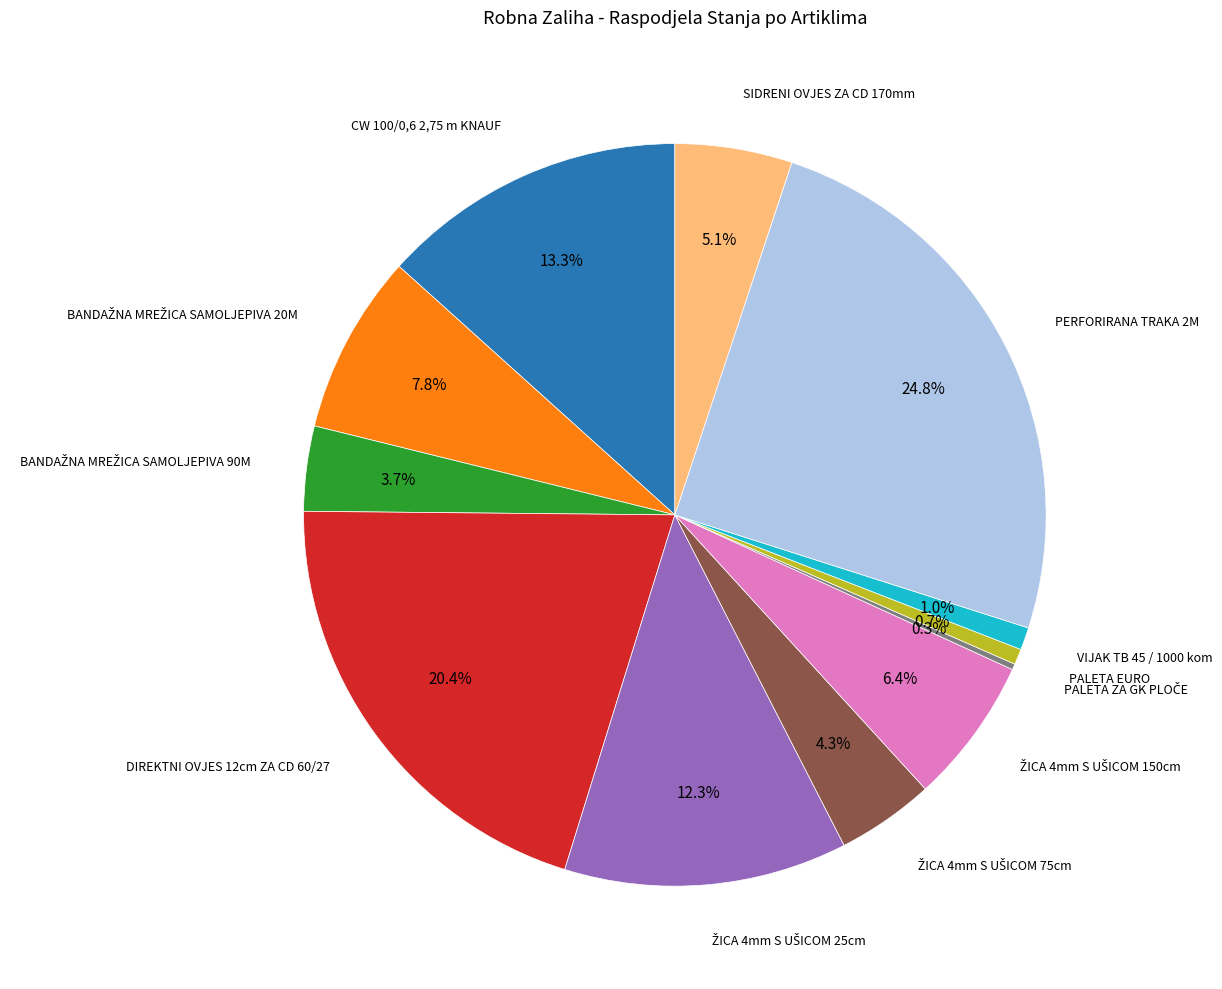

Is there a majority slice in this chart?

No